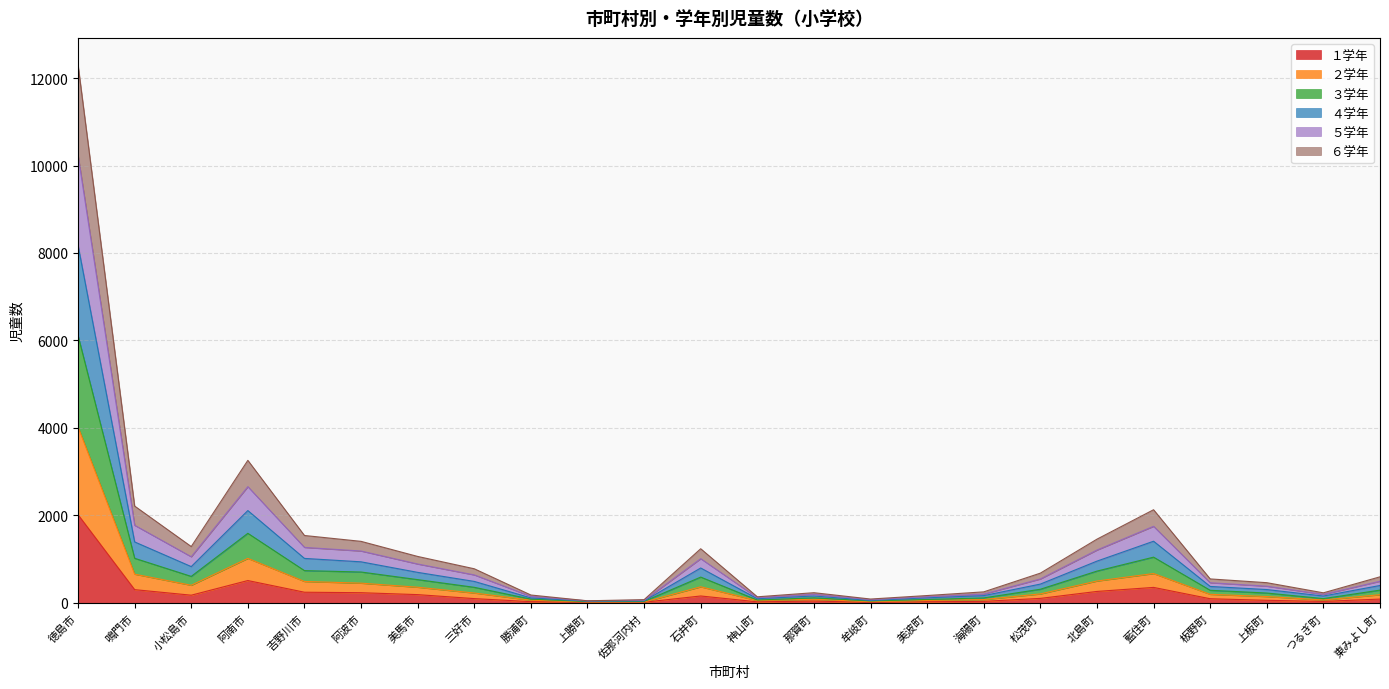

At which category is the sum across all series the highest?

徳島市